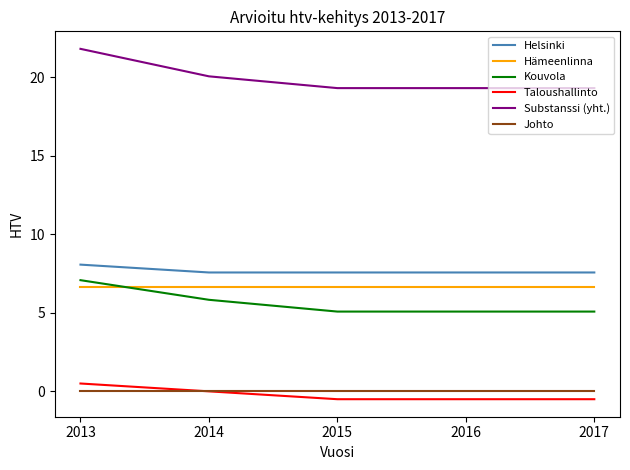

Reading right to left, list all the values displayed in this chart.

Helsinki: 7.6	7.6	7.6	7.6	8.1
Hämeenlinna: 6.7	6.7	6.7	6.7	6.7
Kouvola: 5.1	5.1	5.1	5.8	7.1
Taloushallinto: -0.5	-0.5	-0.5	0.0	0.5
Substanssi (yht.): 19.3	19.3	19.3	20.1	21.8
Johto: 0.0	0.0	0.0	0.0	0.0